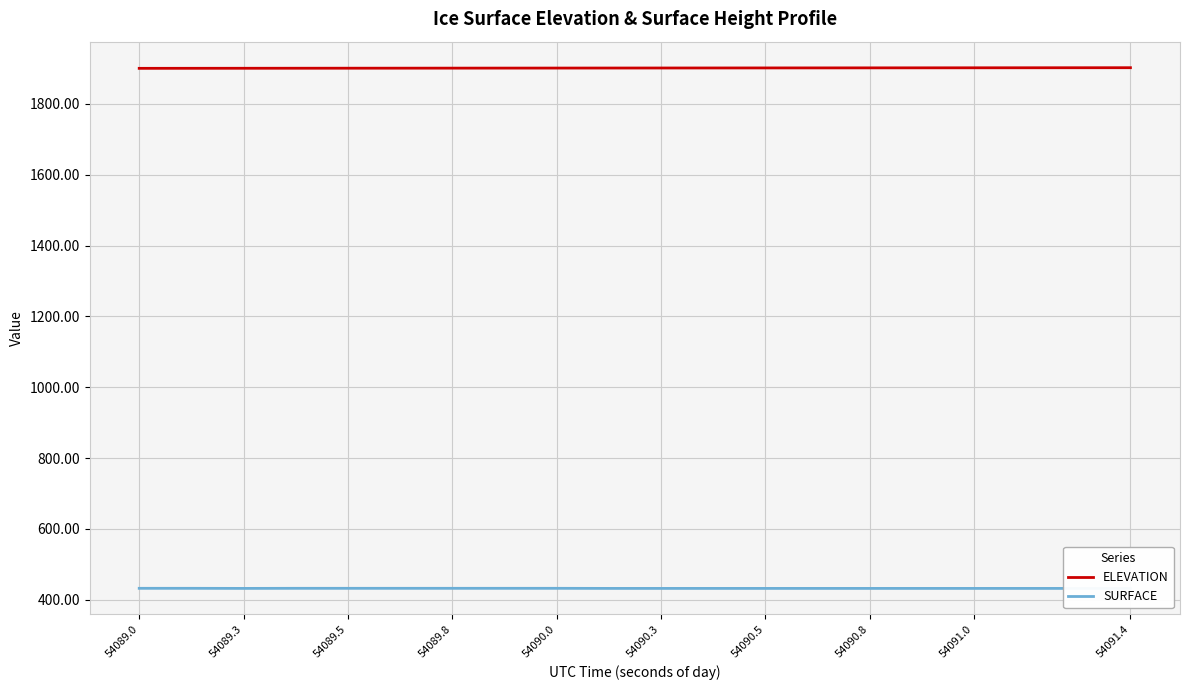

In SURFACE, how many points are lower than both neighbors (excluding endpoints)?

1